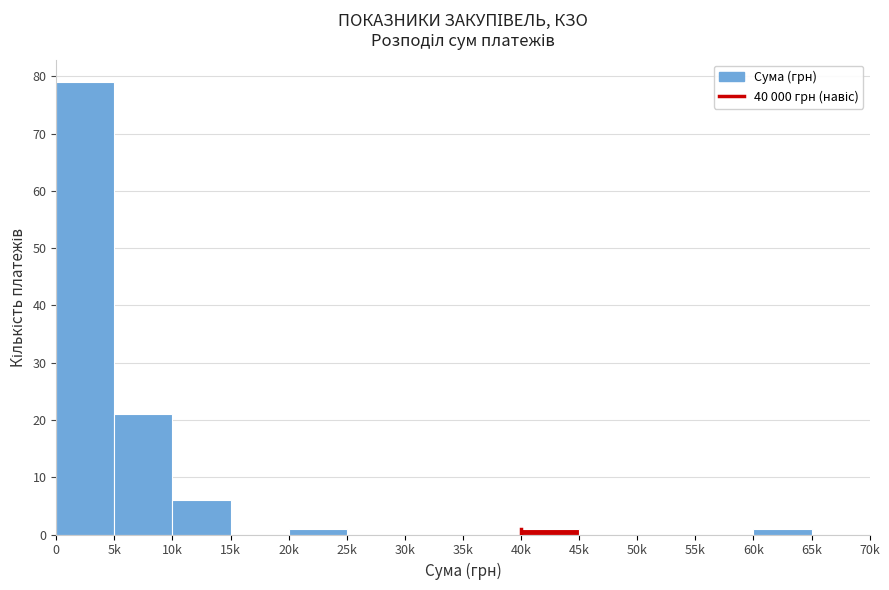

Reading right to left, transcribe all the data shown in this chart.

65k=0	60k=1	55k=0	50k=0	45k=0	40k=1	35k=0	30k=0	25k=0	20k=1	15k=0	10k=6	5k=21	0=79